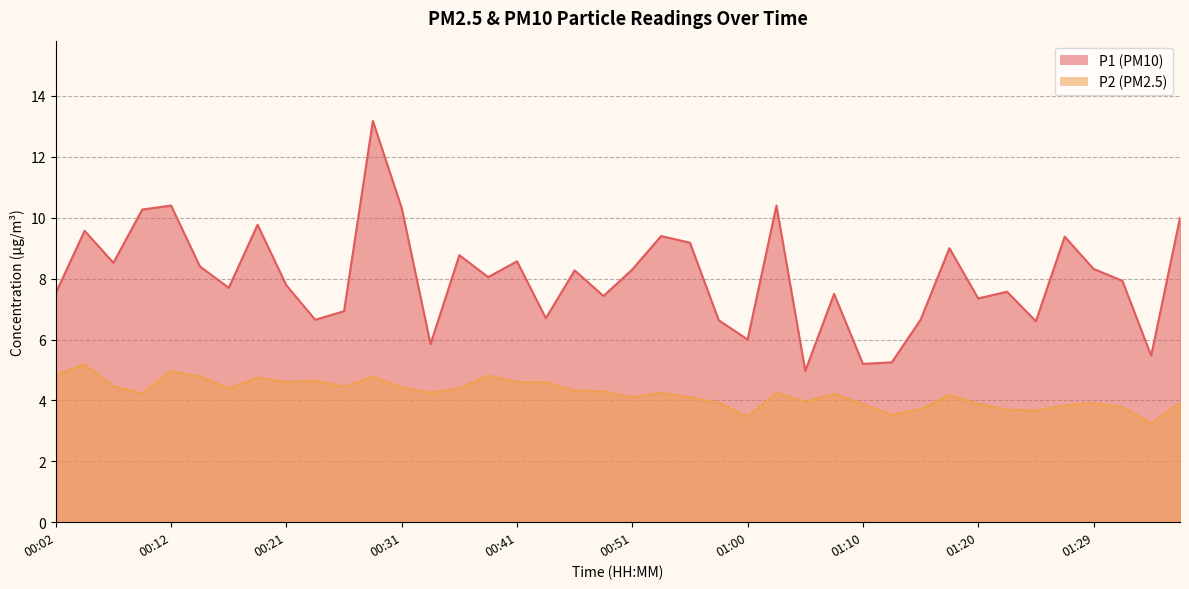

Which category has the lowest value in the P2 series?

01:34